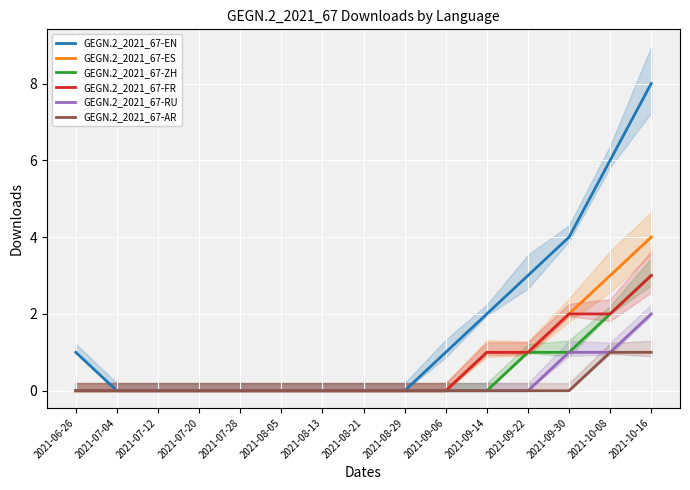

True or false: GEGN.2_2021_67-AR and GEGN.2_2021_67-FR intersect in this chart.

False